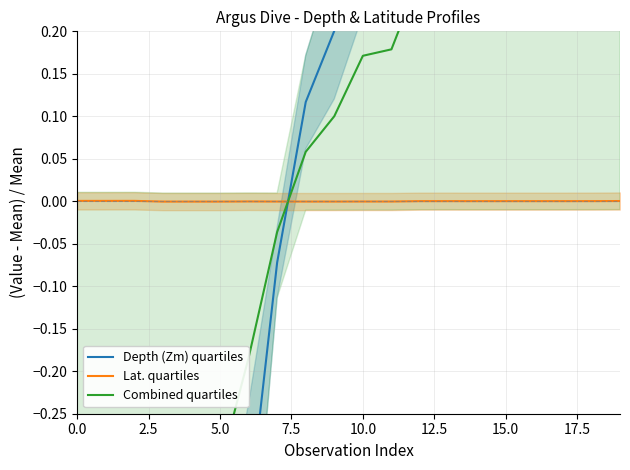

At 0.0, list the series in order from largest to smallest.

Lat. quartiles, Combined quartiles, Depth (Zm) quartiles